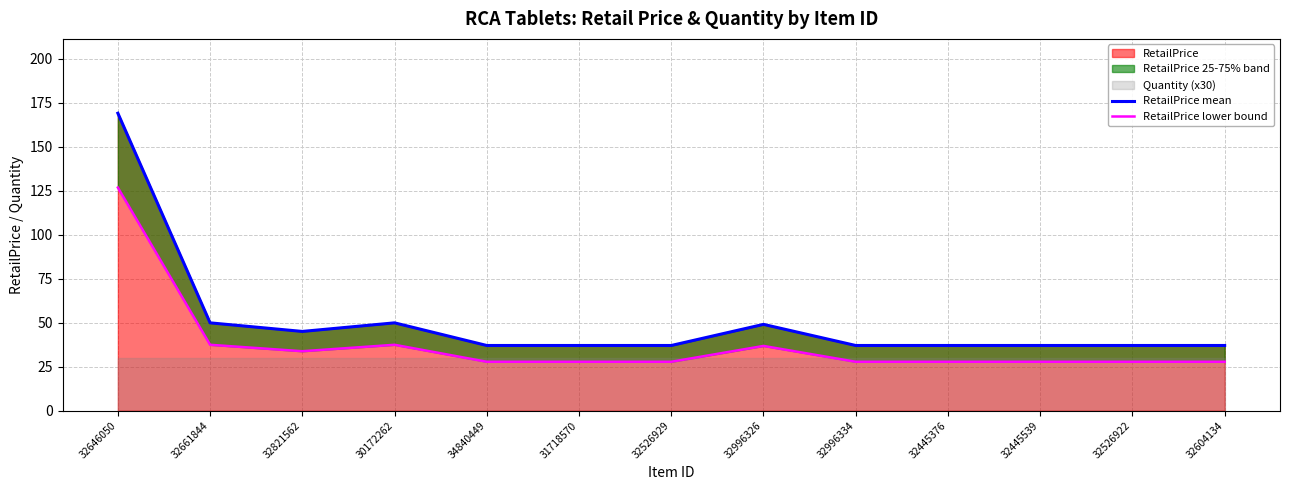

True or false: RetailPrice lower bound and RetailPrice mean cross at least once.

False